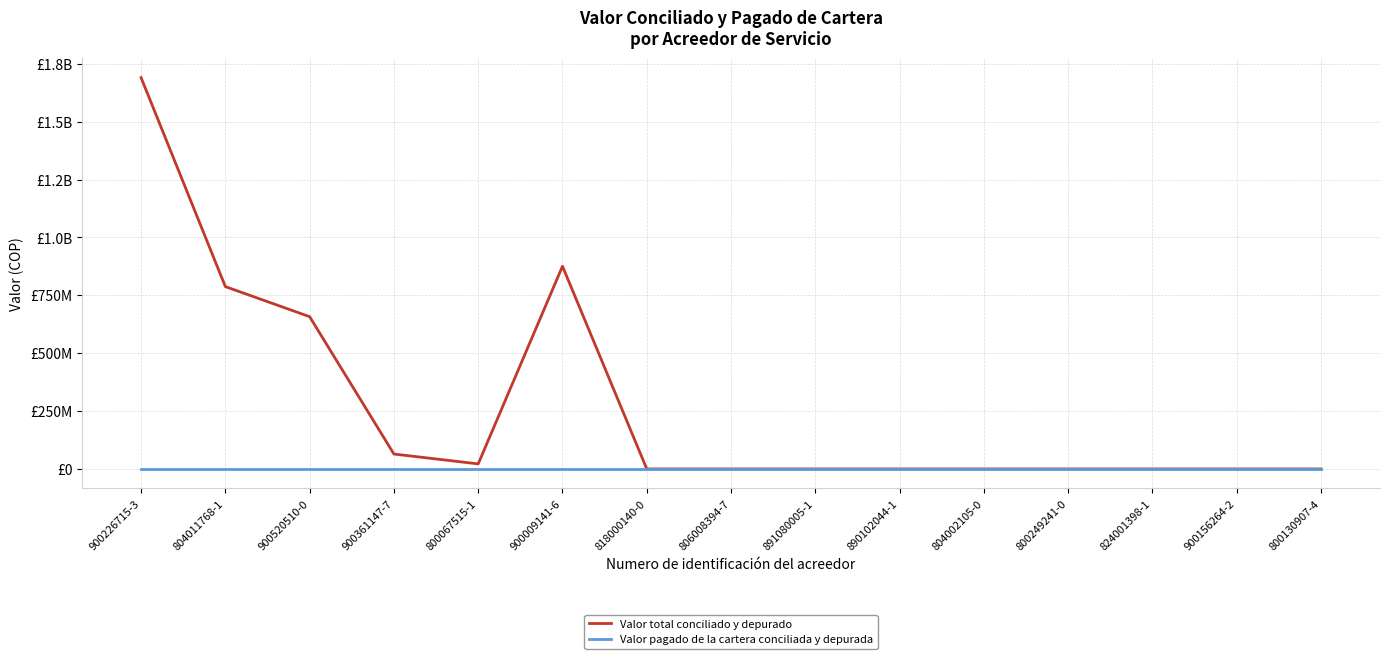

At which category is the sum across all series the highest?

900226715-3